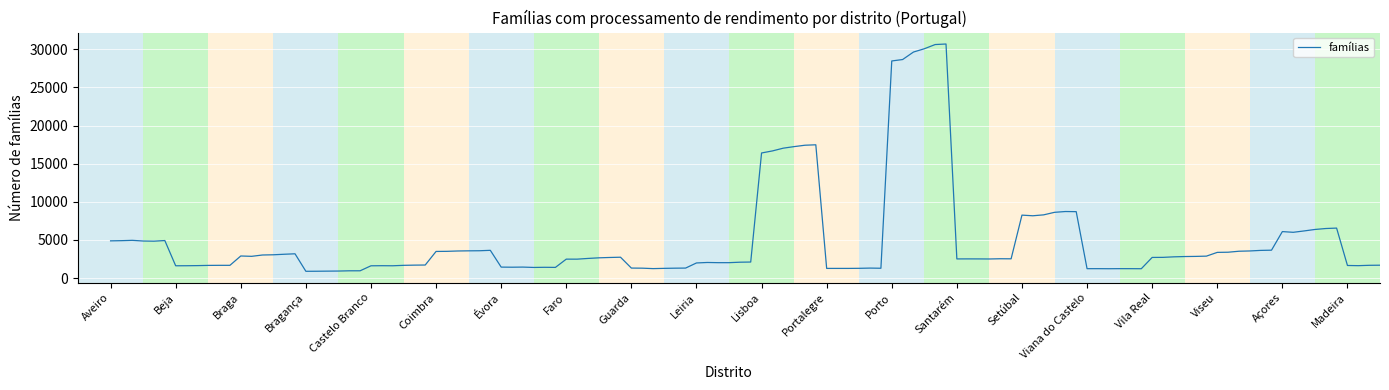

What is the greatest value displayed?

30701